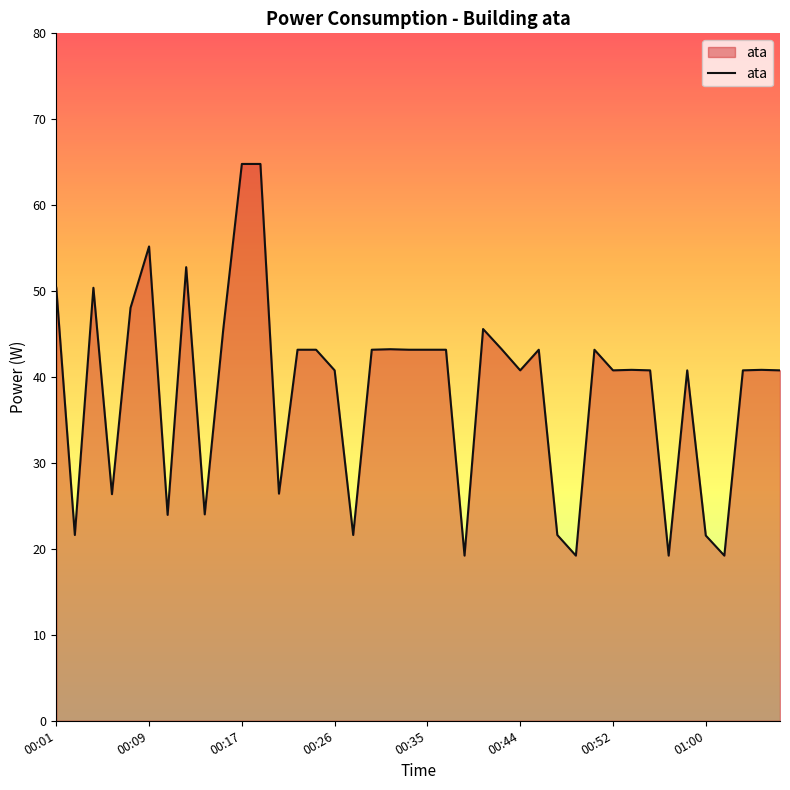

What is the minimum value shown in the chart?

19.2